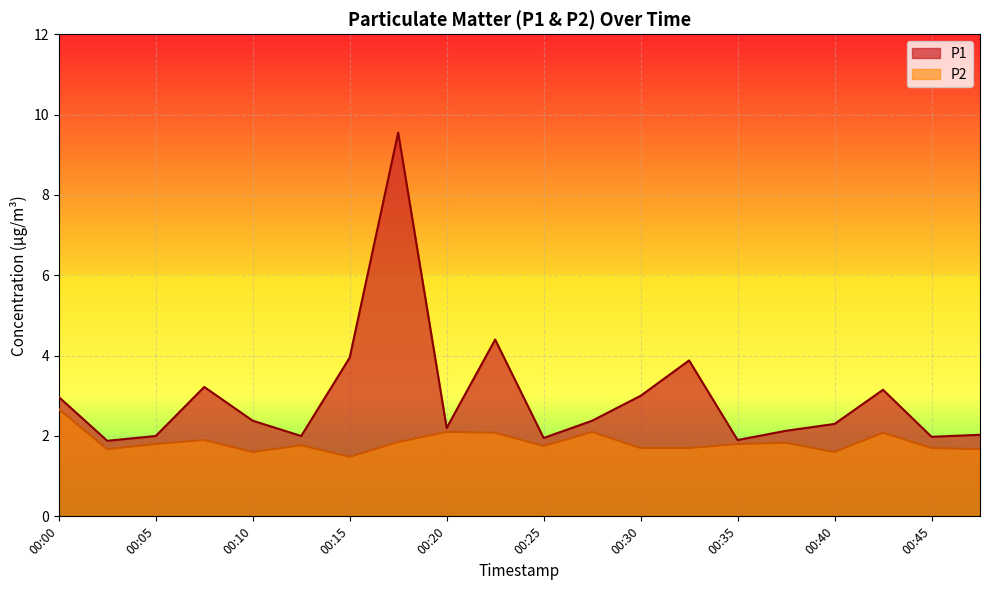

Reading left to right, list all the values displayed in this chart.

P1: 3.0	1.9	2.0	3.2	2.4	2.0	4.0	9.6	2.2	4.4	1.9	2.4	3.0	3.9	1.9	2.1	2.3	3.1	2.0	2.0
P2: 2.7	1.7	1.8	1.9	1.6	1.8	1.5	1.9	2.1	2.1	1.8	2.1	1.7	1.7	1.8	1.8	1.6	2.1	1.7	1.7